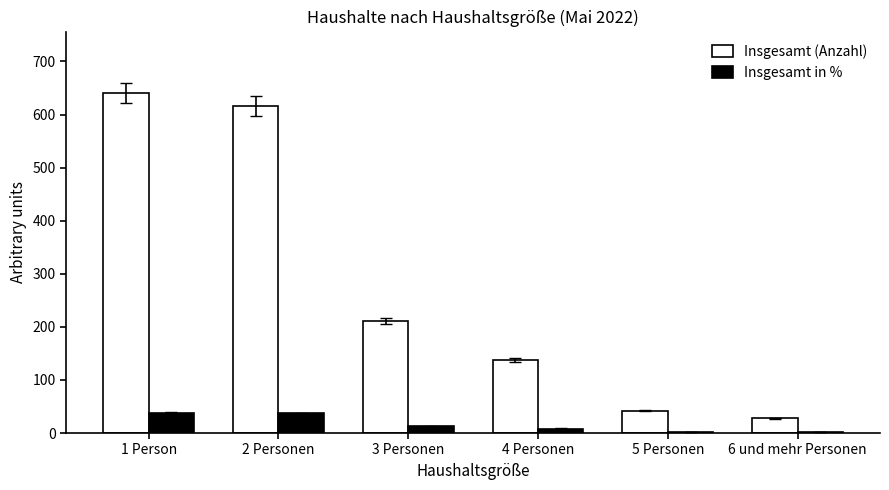

What is the highest value of the Insgesamt in % series?

38.3